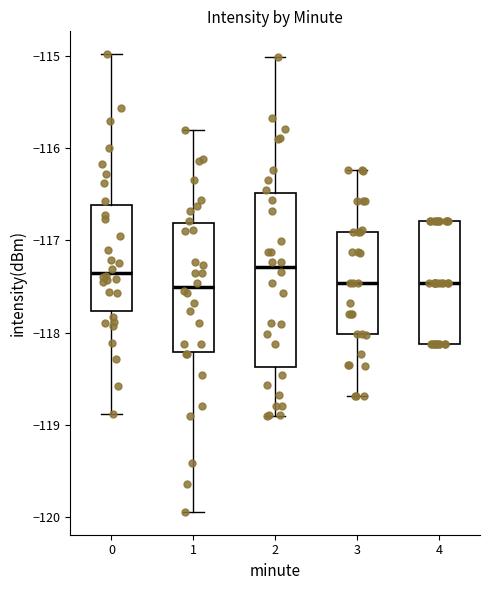

Reading left to right, transcribe this box plot: for each box, give where its median line is, the range the box spans, and where its two whiskers end, as read against the y-axis. The values are not printed on the chart, so give them approximately, as read against the axis.

0: median -117.3, box -117.8 to -116.6, whiskers -118.9 to -115.0
1: median -117.5, box -118.2 to -116.8, whiskers -119.9 to -115.8
2: median -117.3, box -118.4 to -116.5, whiskers -118.9 to -115.0
3: median -117.5, box -118.0 to -116.9, whiskers -118.7 to -116.2
4: median -117.5, box -118.1 to -116.8, whiskers -118.1 to -116.8